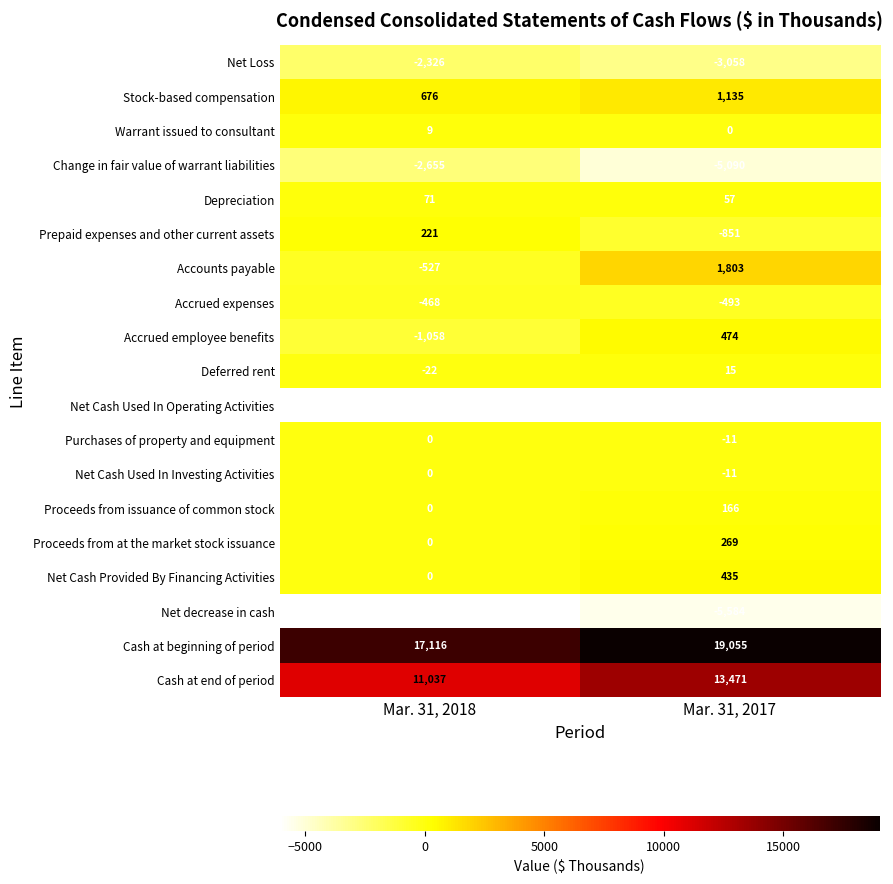

What is the minimum value shown in the chart?

-6079